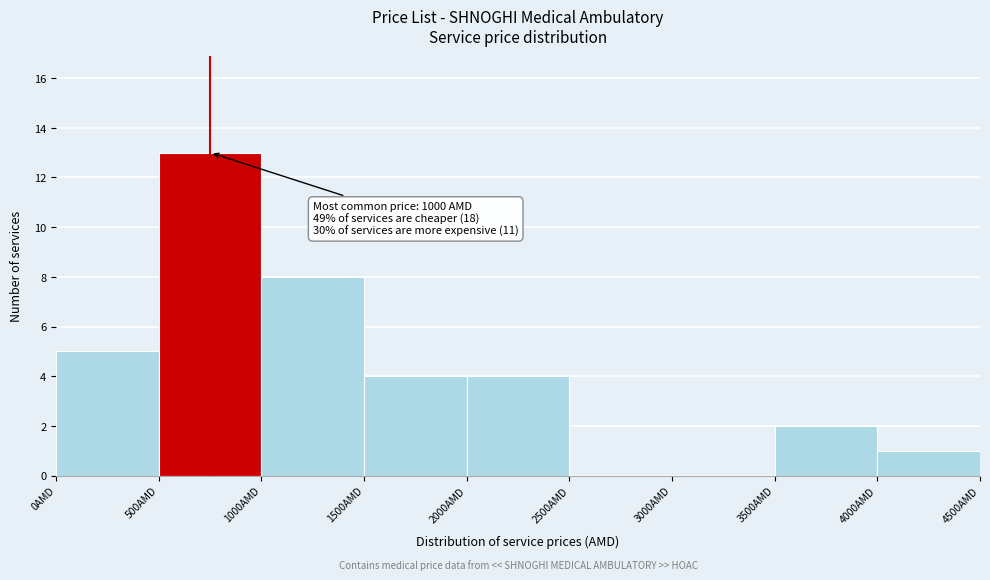

Over which range of the x-axis is the bar tallest?

500 to 1000